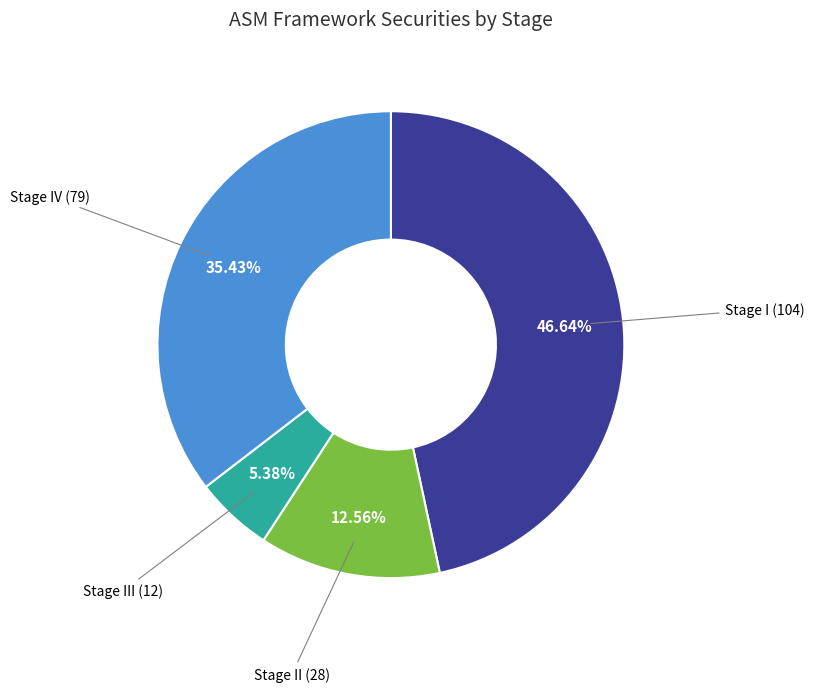

To the nearest percent, what is the difference between the largest and smallest slice percentages?

41%